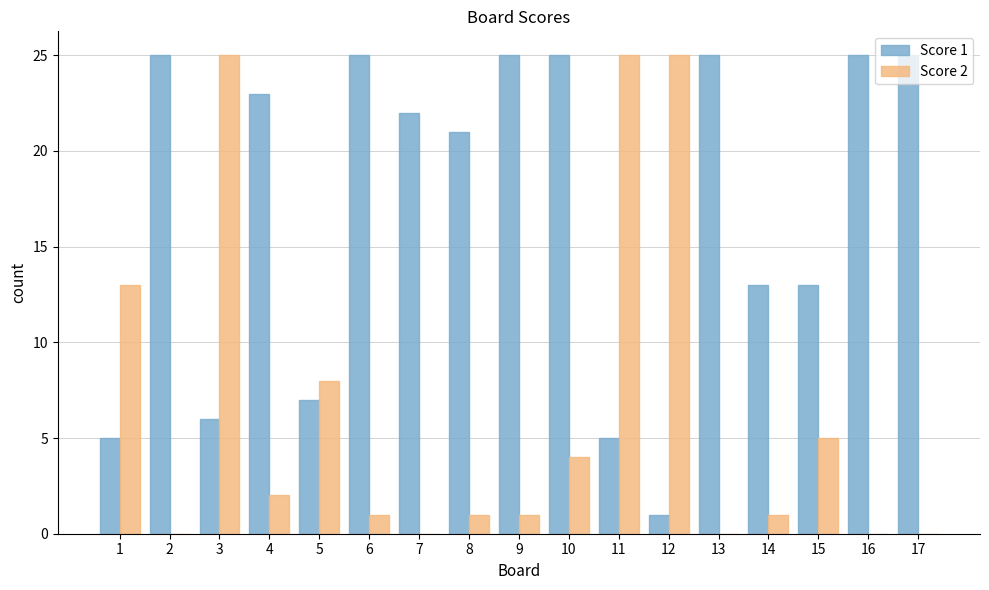

What are all the series names shown in the legend?

Score 1, Score 2